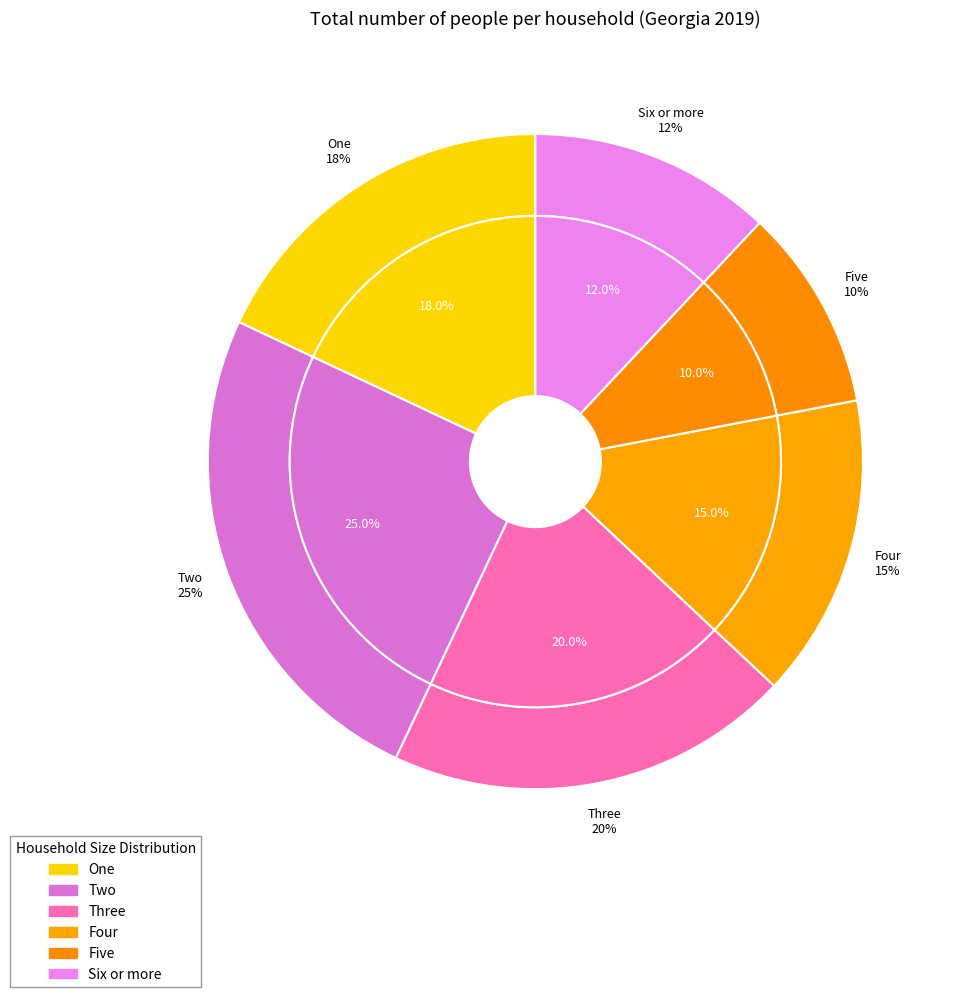

To the nearest percent, what is the combined percentage of Two and Four?

40%